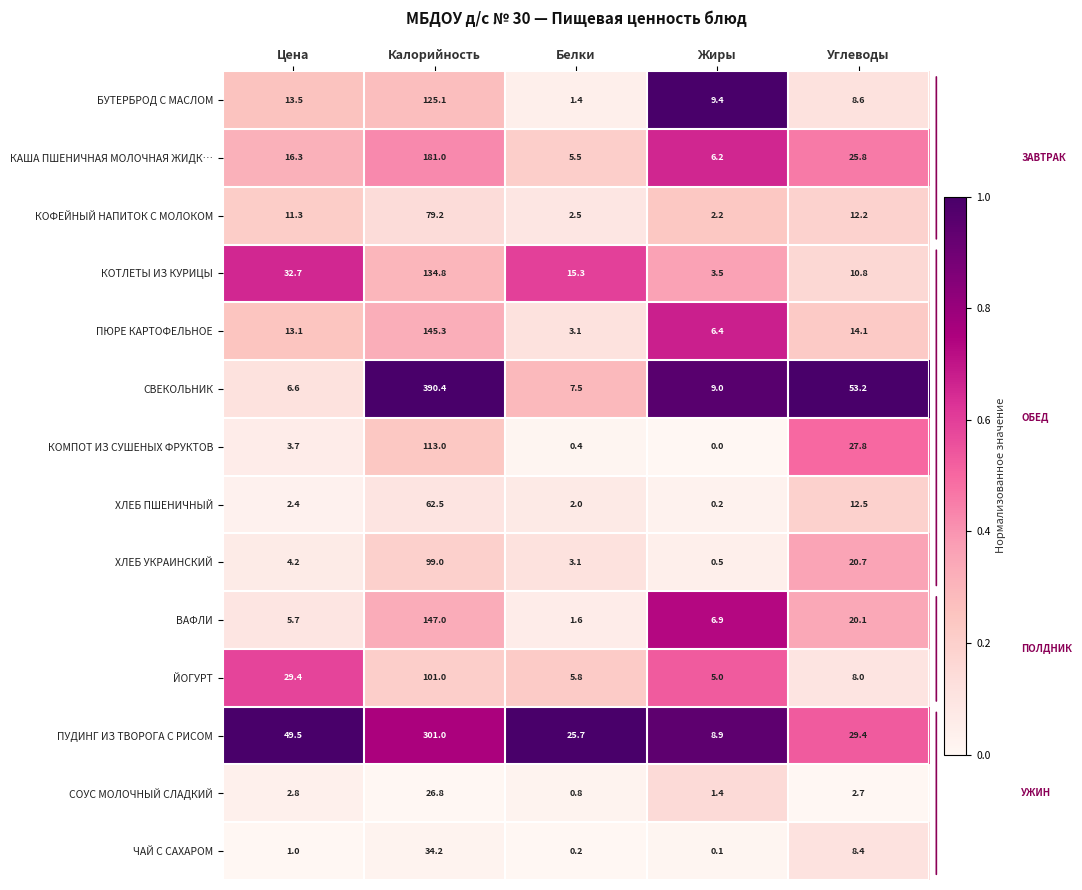

Where does the КОТЛЕТЫ ИЗ КУРИЦЫ series first go above 15?

Цена